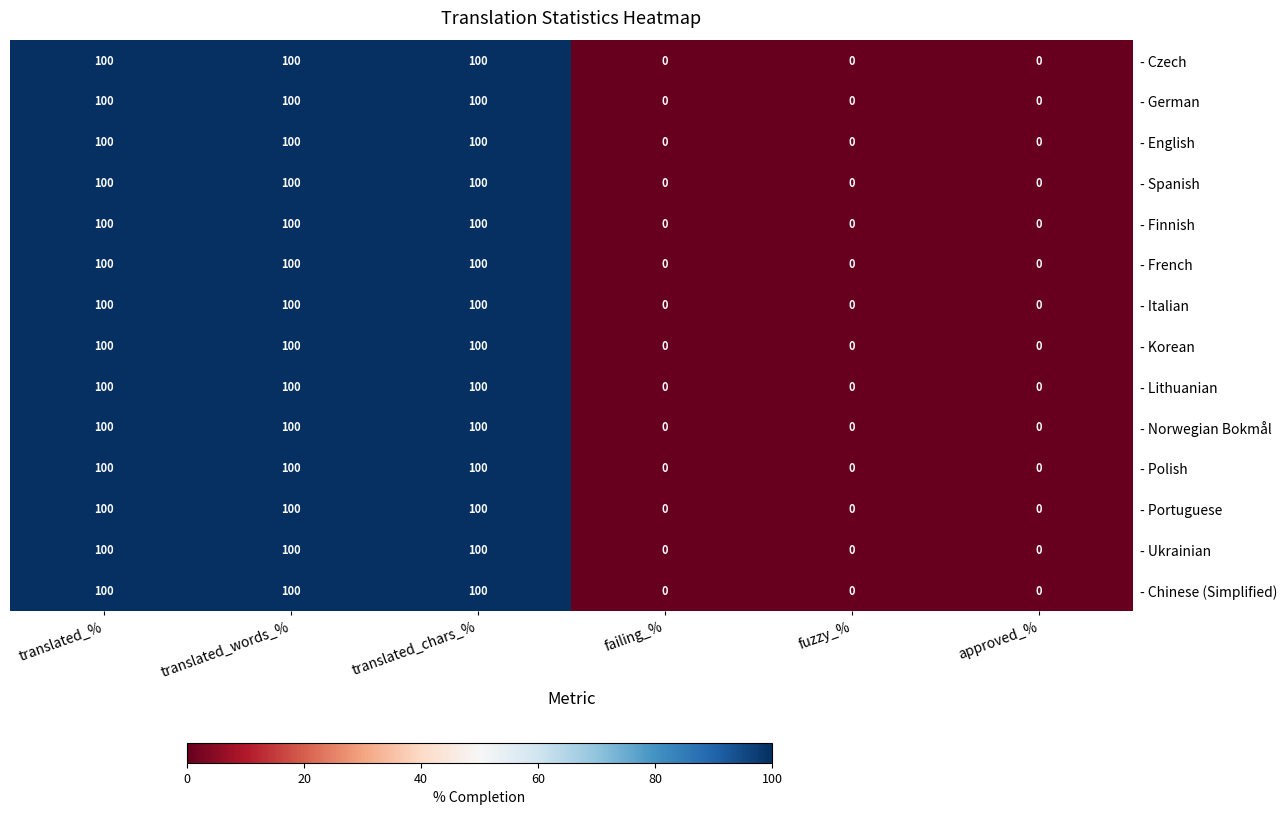

Is the value of - French at failing_% greater than the value of - Ukrainian at translated_chars_%?

No